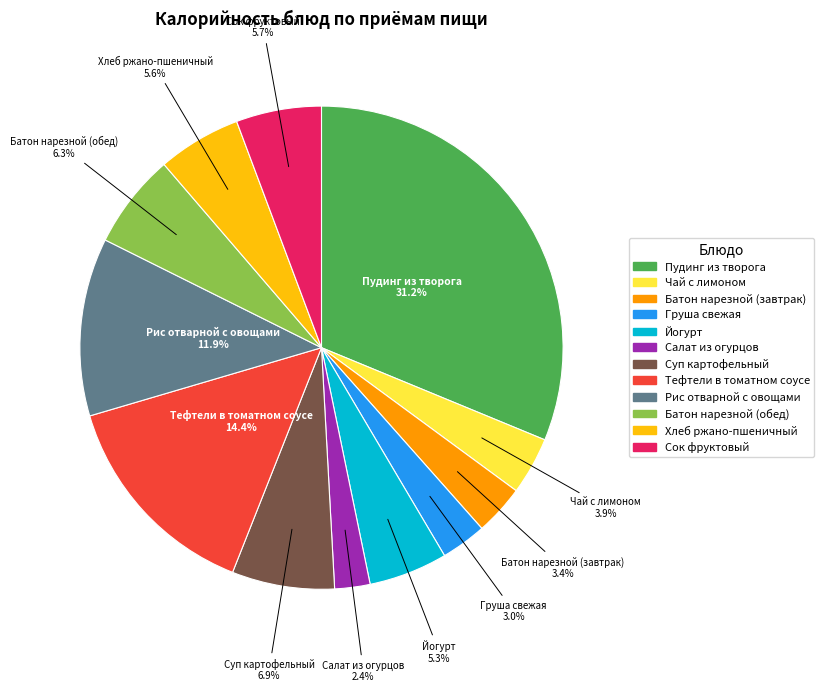

Which slice is the smallest?

Салат из огурцов